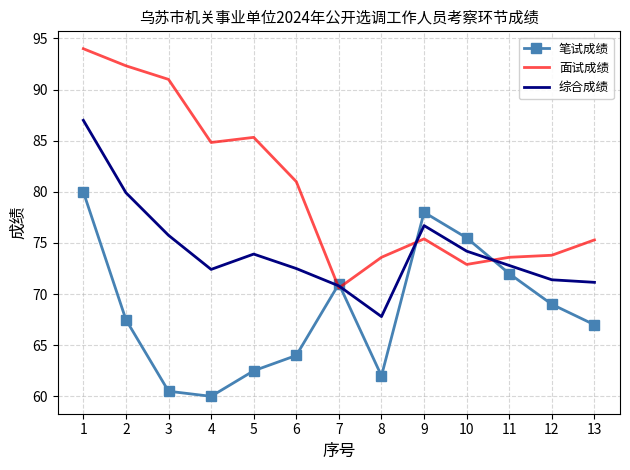

At which category does 面试成绩 reach its first local peak?

5